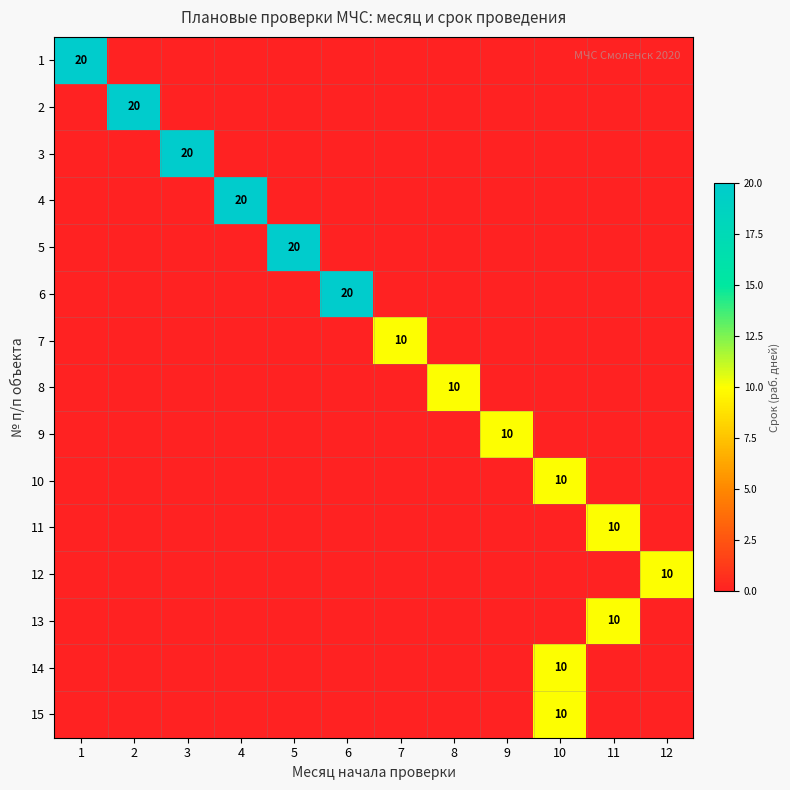

At which label is 11 closest to 5?

1